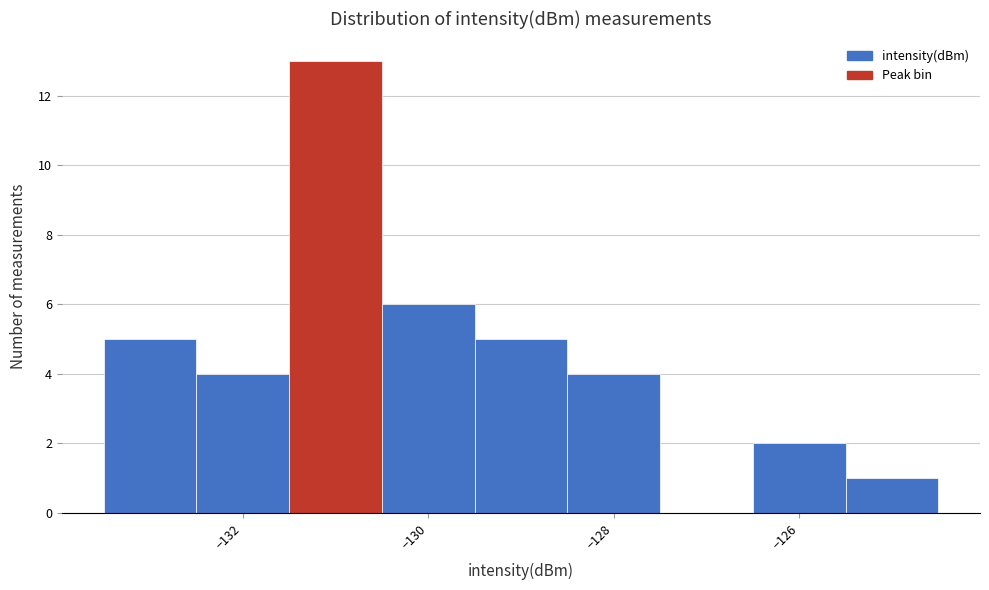

Reading left to right, list every bar in this chart as the range it spans on the x-axis followed by its height. Neither the bar edges nor the heights are printed on the chart, so give them approximately, as read against the axes.

-133.5 to -132.5: 5
-132.5 to -131.5: 4
-131.5 to -130.5: 13
-130.5 to -129.5: 6
-129.5 to -128.5: 5
-128.5 to -127.5: 4
-127.5 to -126.5: 0
-126.5 to -125.5: 2
-125.5 to -124.5: 1